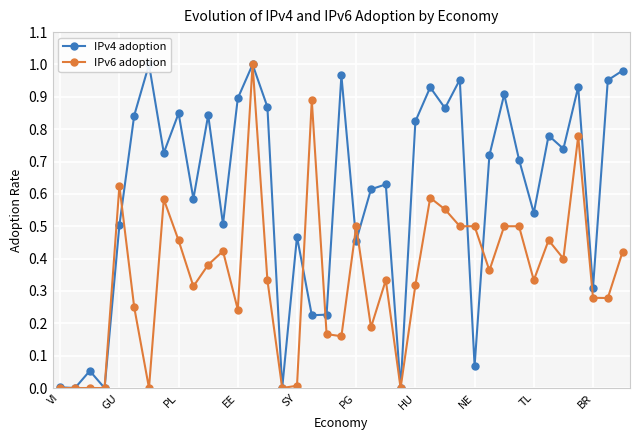

What is the highest value of the IPv6 adoption series?

1.0